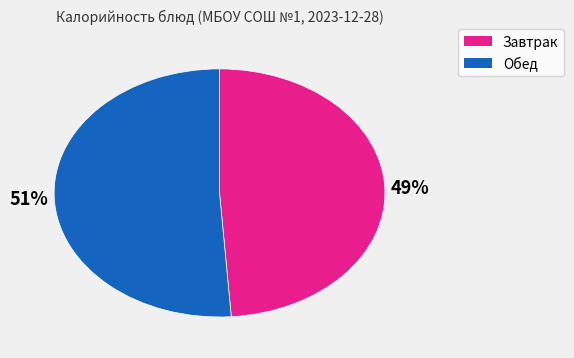

How many segments does this pie chart have?

2